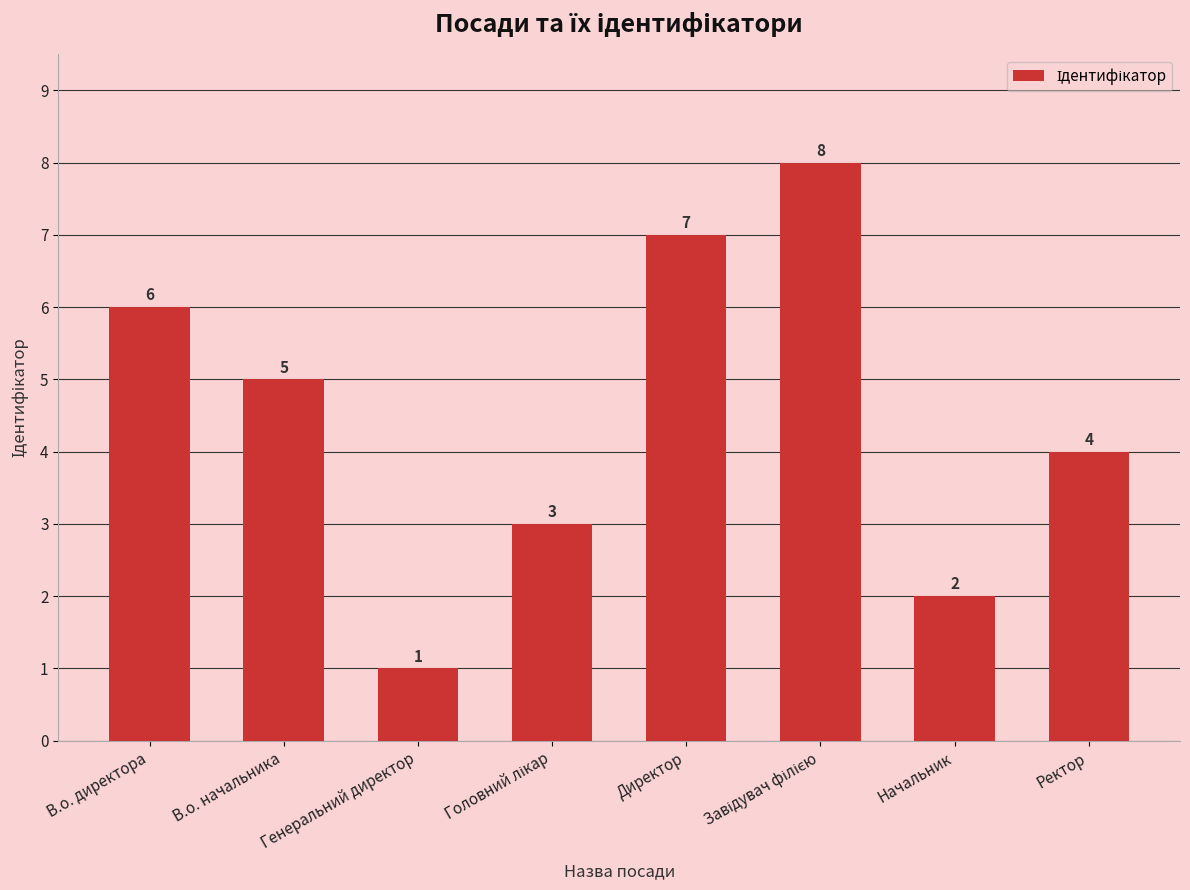

Are the bars horizontal?

No